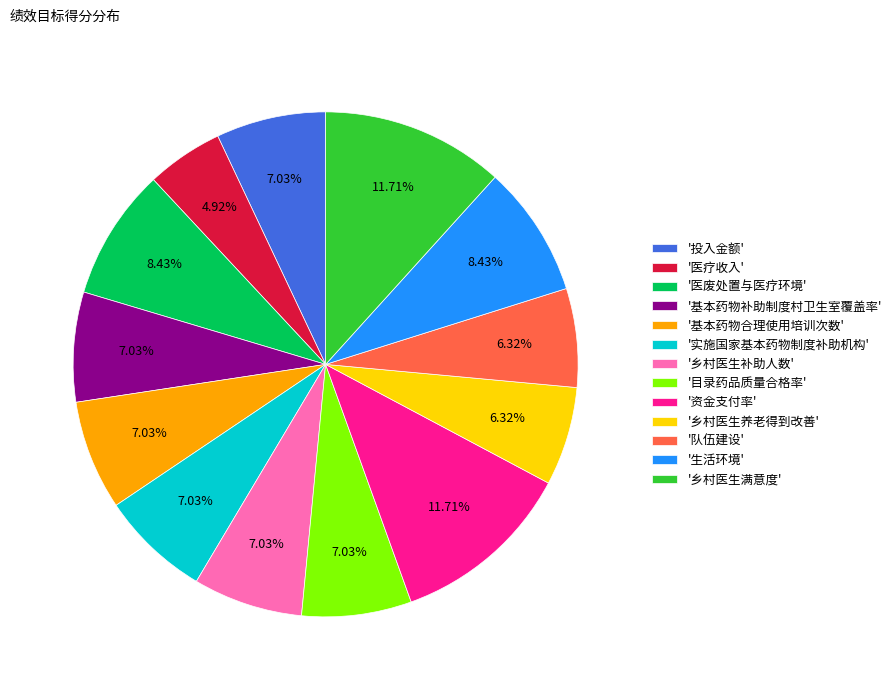

To the nearest percent, what is the average slice percentage?

8%